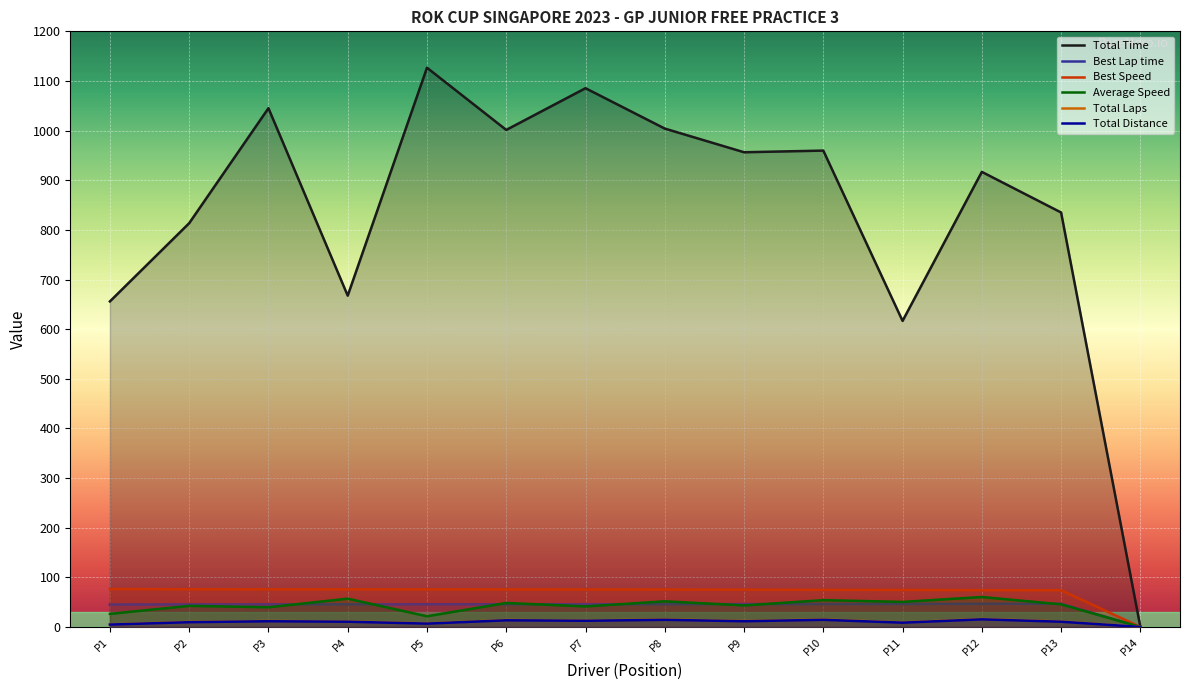

What is the maximum value shown in the chart?

1126.7